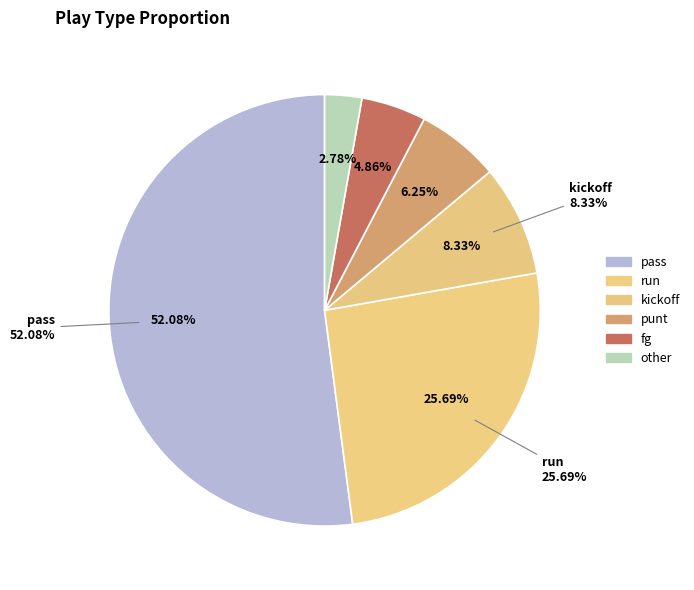

The run slice represents 26% of the pie. True or false?

True